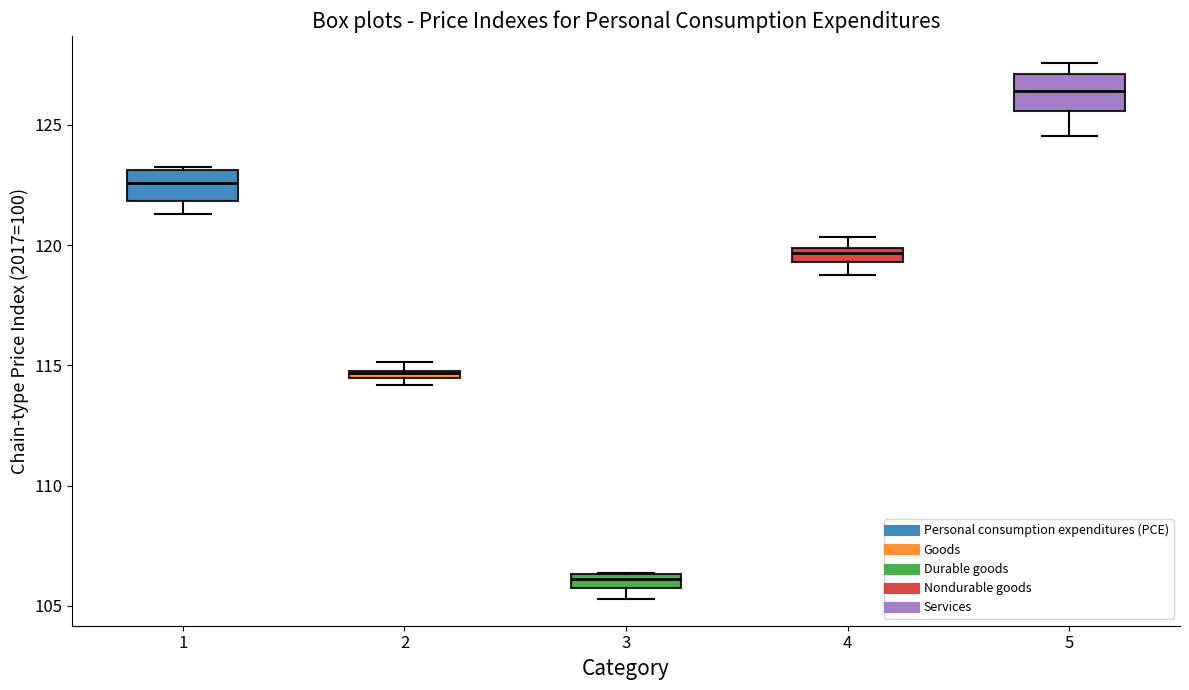

Which box has the highest median line?

5